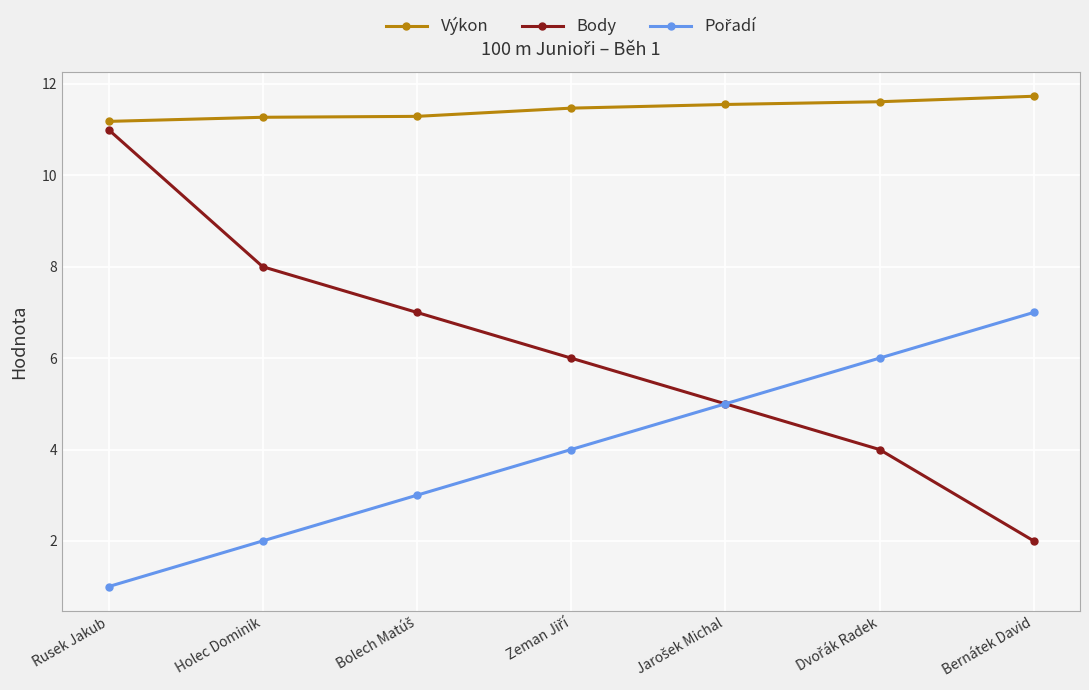

Which series has the widest spread of values?

Body